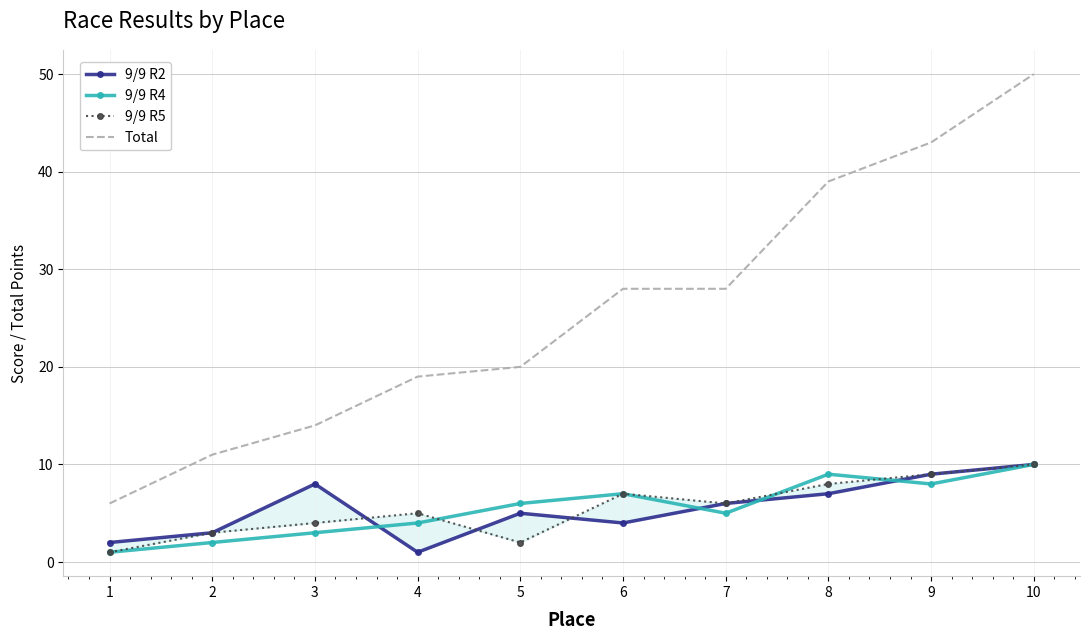

Rank the series at 10 from highest to lowest value.

Total, 9/9 R2, 9/9 R4, 9/9 R5